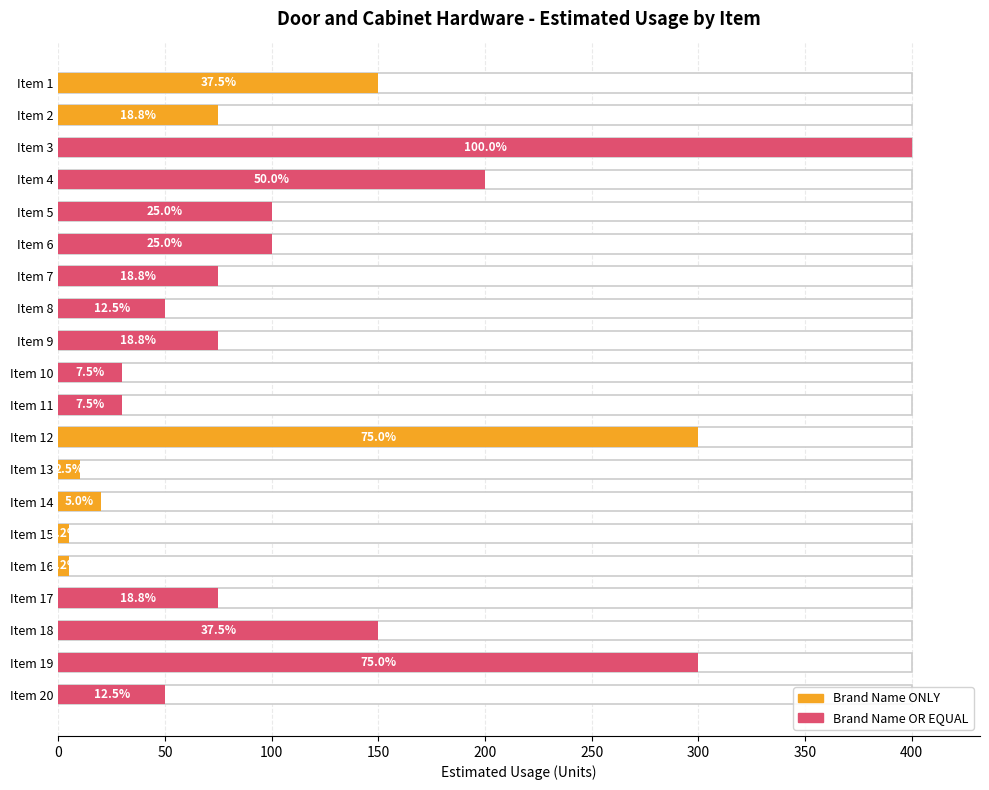

Reading left to right, list all the values displayed in this chart.

150	75	400	200	100	100	75	50	75	30	30	300	10	20	5	5	75	150	300	50